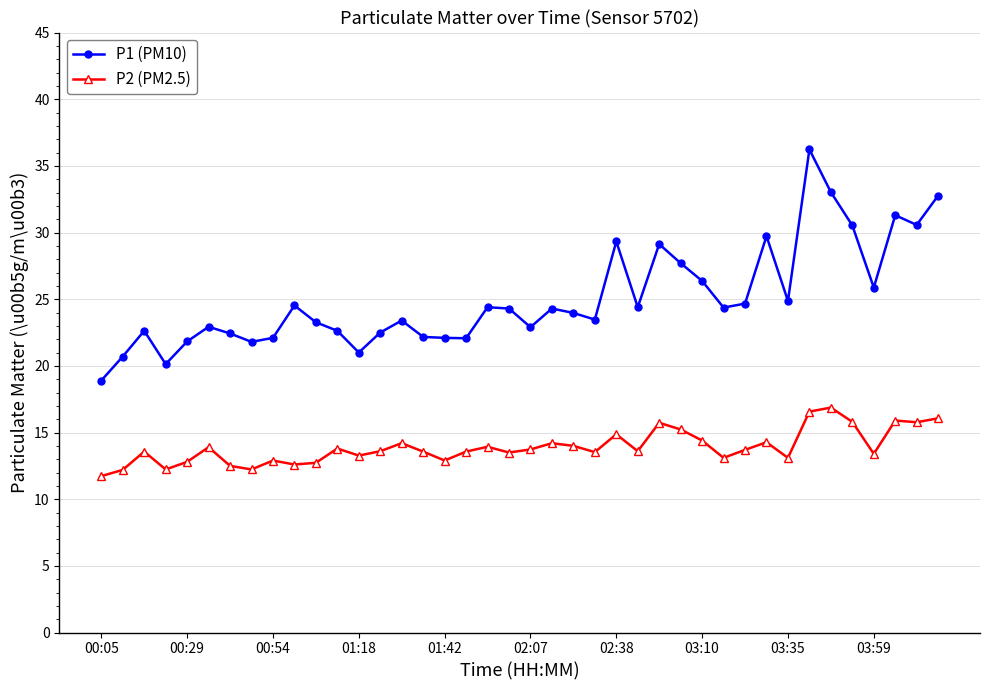

What is the value of the P1 (PM10) point at the 25th from the left?

29.3